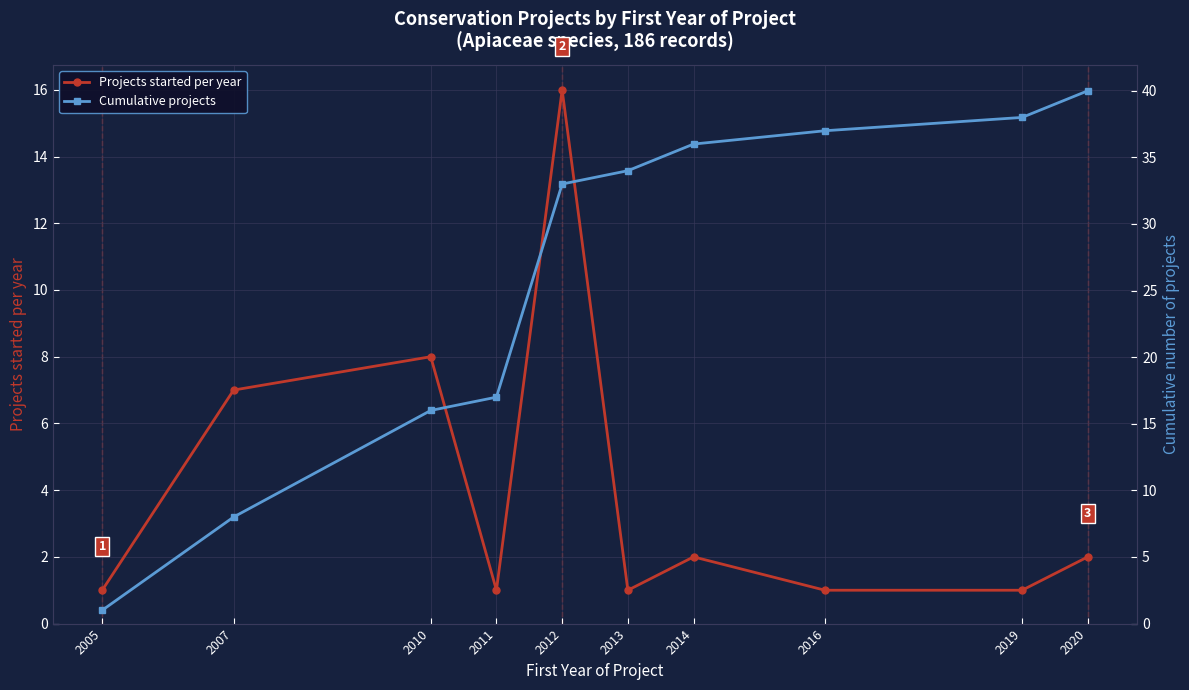

How many lines are shown in the chart?

2